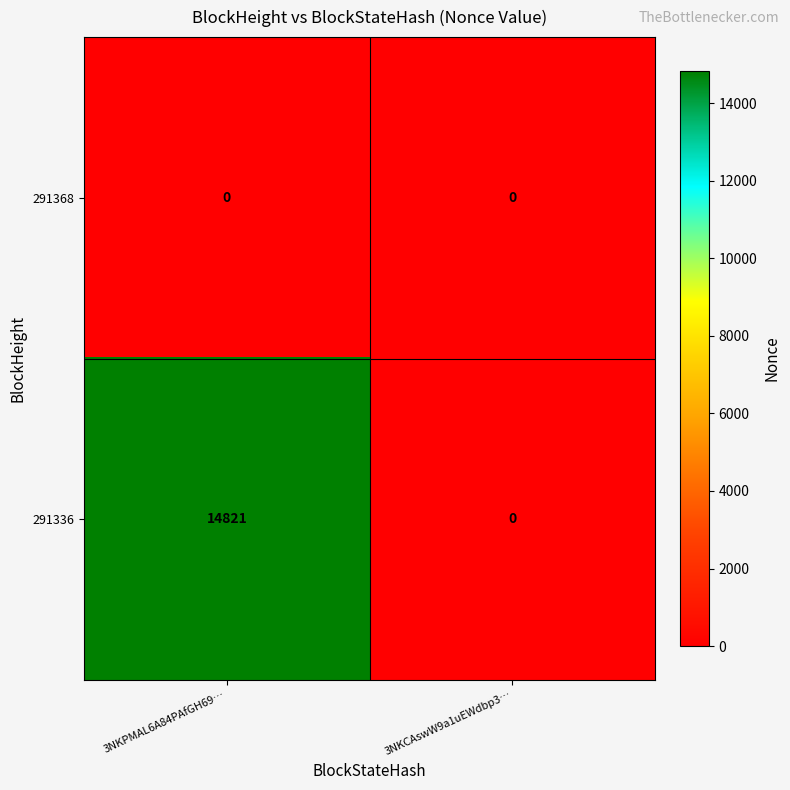

List the series in order of their overall mean, highest first.

291336, 291368